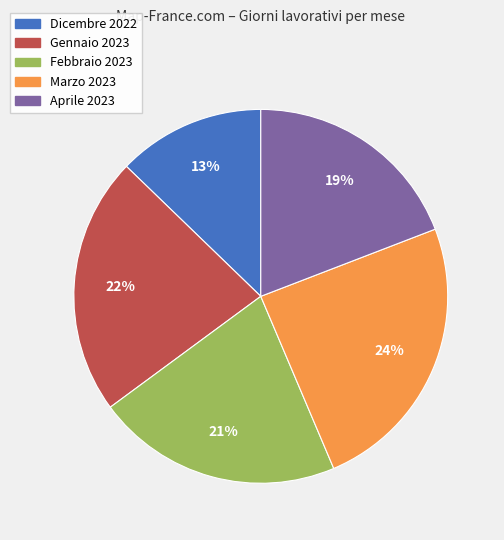

To the nearest percent, what is the average slice percentage?

20%